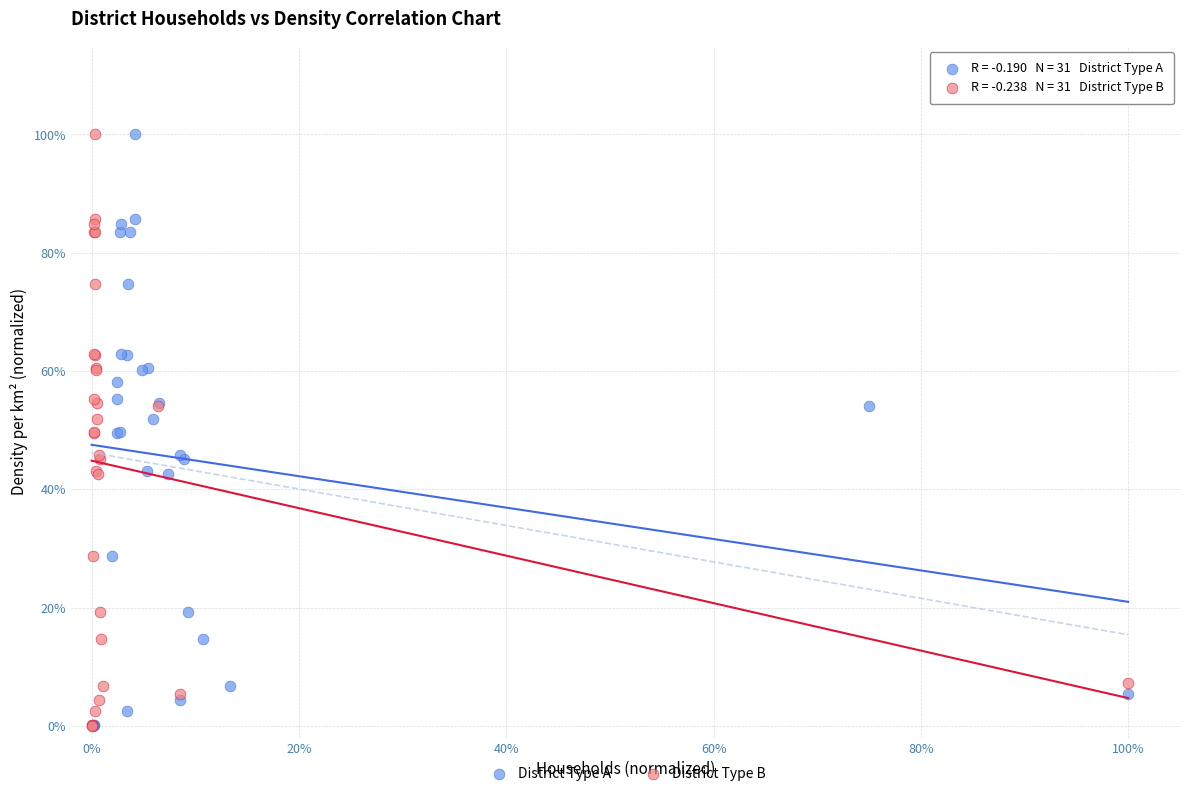

What are all the series names shown in the legend?

District Type A, District Type B